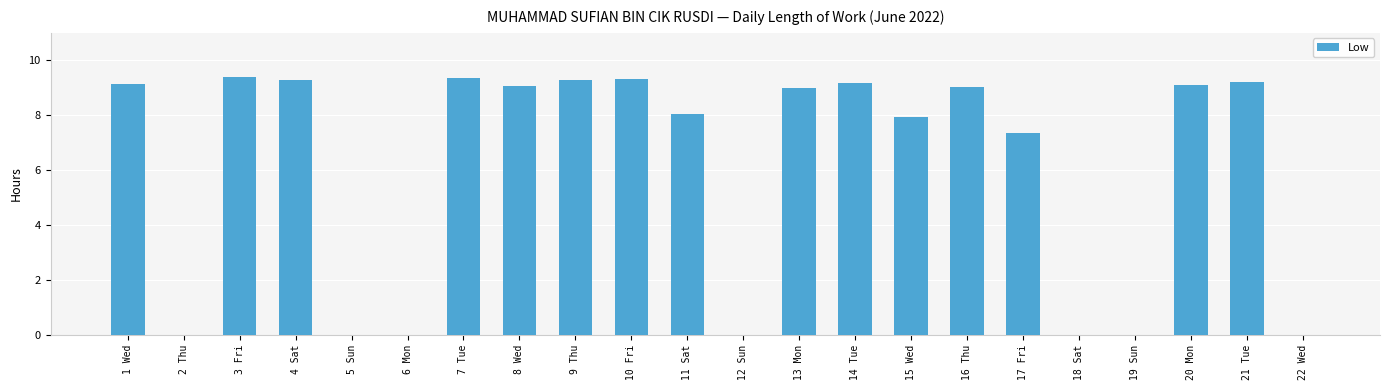

What is the sum of the values at 11 Sat and 1 Wed?

17.2